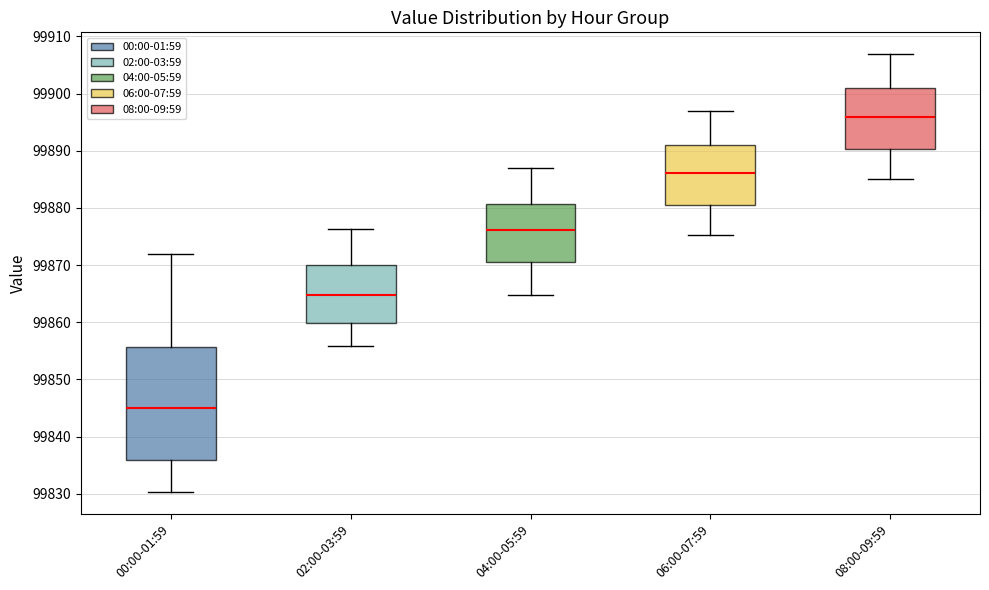

Which box's median line is the lowest?

00:00-01:59